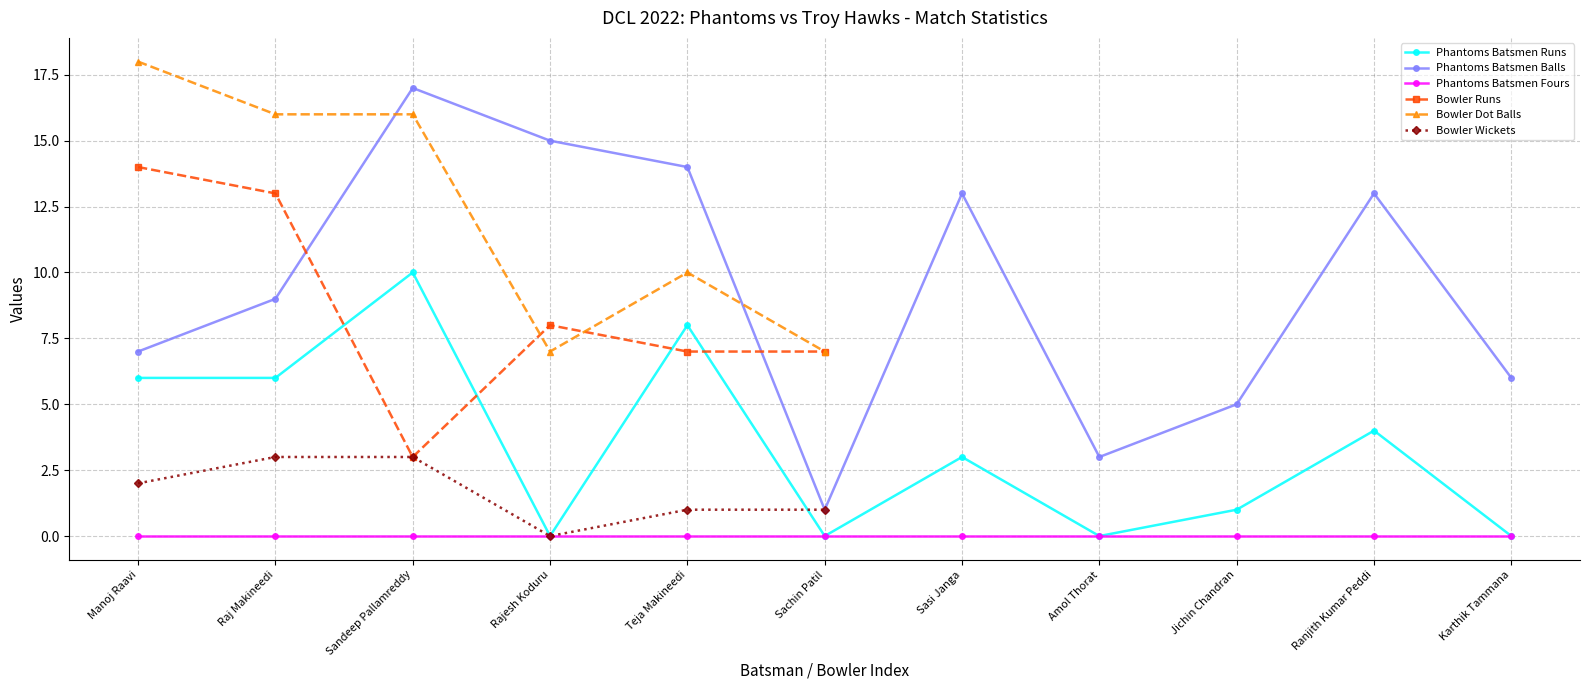

What is the difference between the second highest and minimum values in the Phantoms Batsmen Runs series?

8